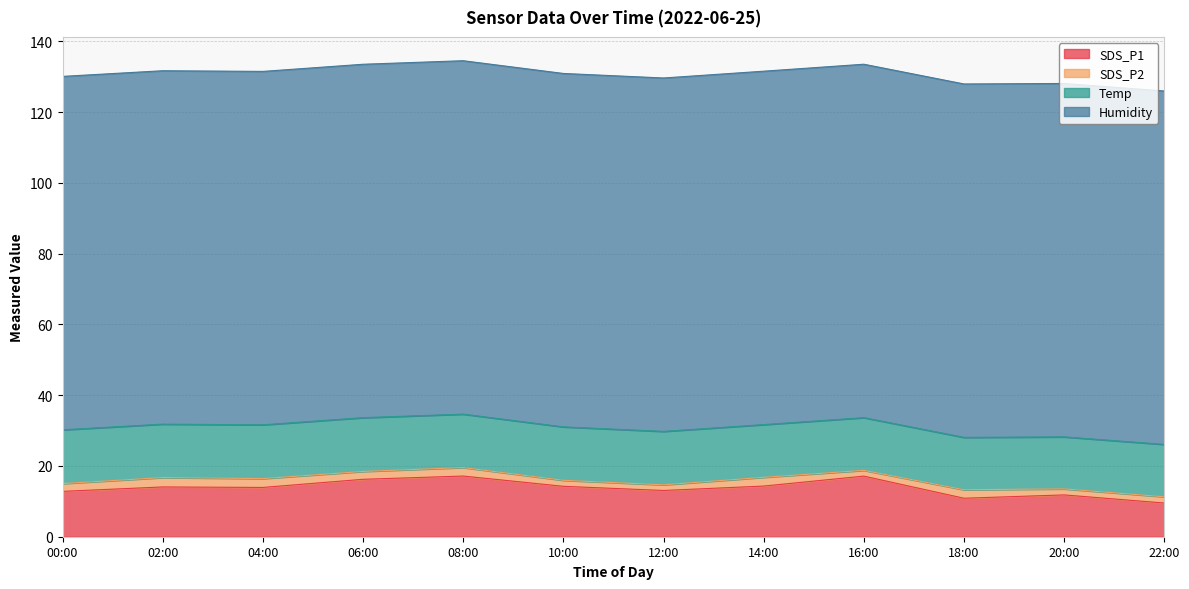

True or false: SDS_P2 and Temp intersect in this chart.

False